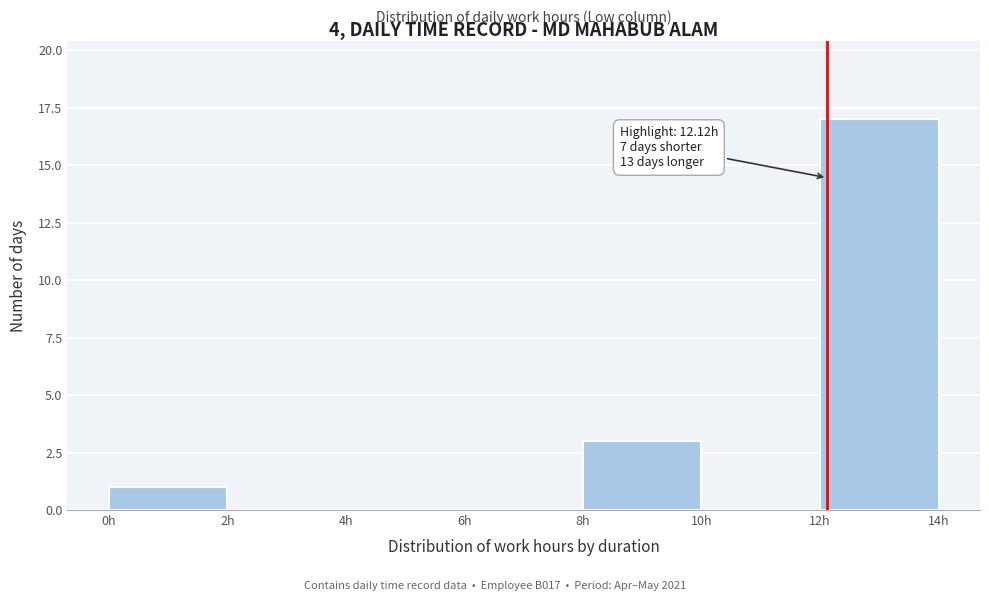

Over which range of the x-axis is the bar tallest?

12 to 14